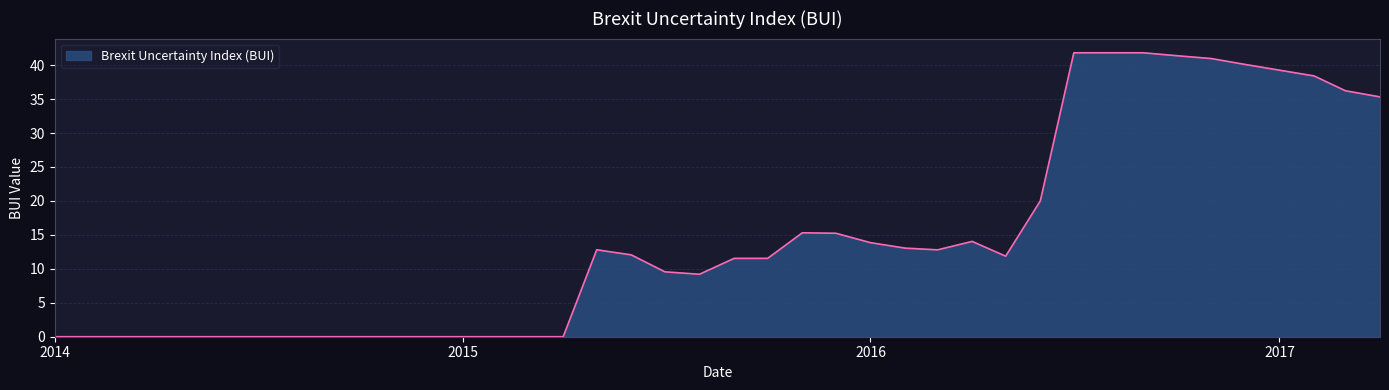

What is the greatest value displayed?

41.8